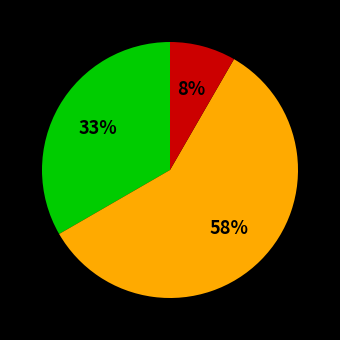

Is there any slice that represents more than half of the pie?

Yes